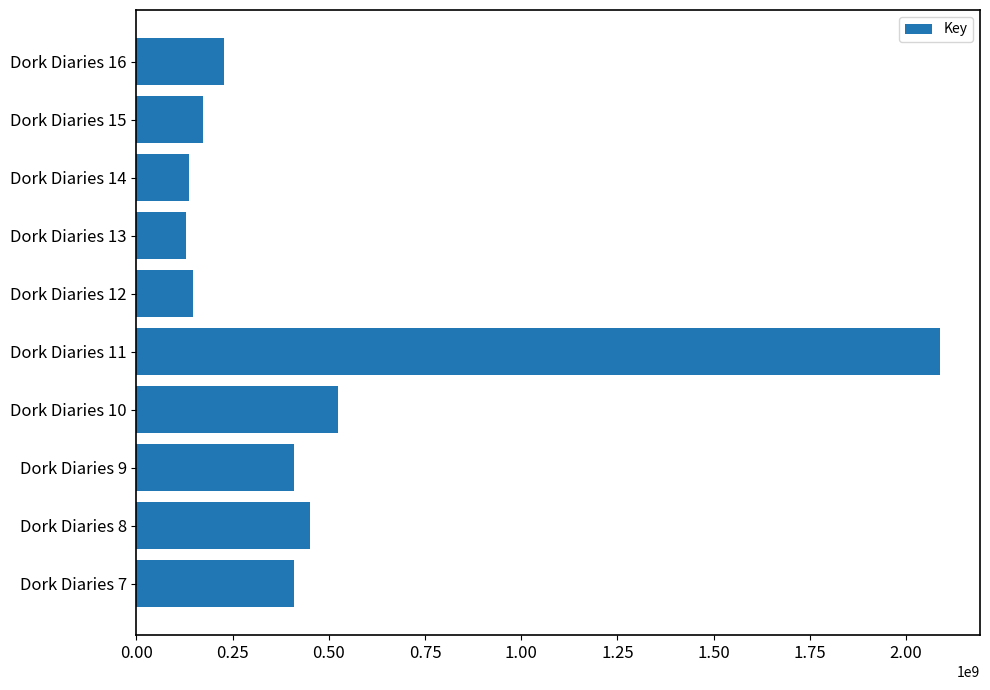

Approximately how many times larger is the value at Dork Diaries 11 compared to Dork Diaries 8?

4.6